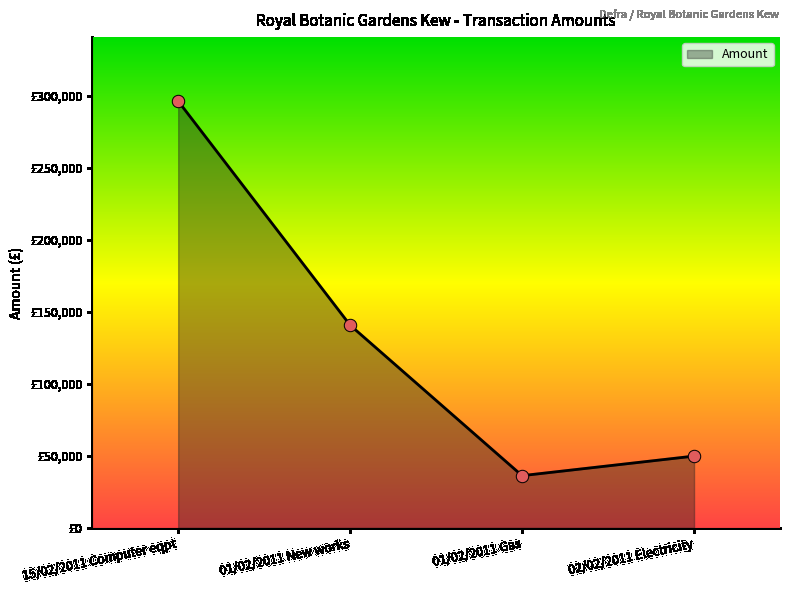

What is the change in value from 01/02/2011 Gas to 02/02/2011 Electricity?

+13567.3